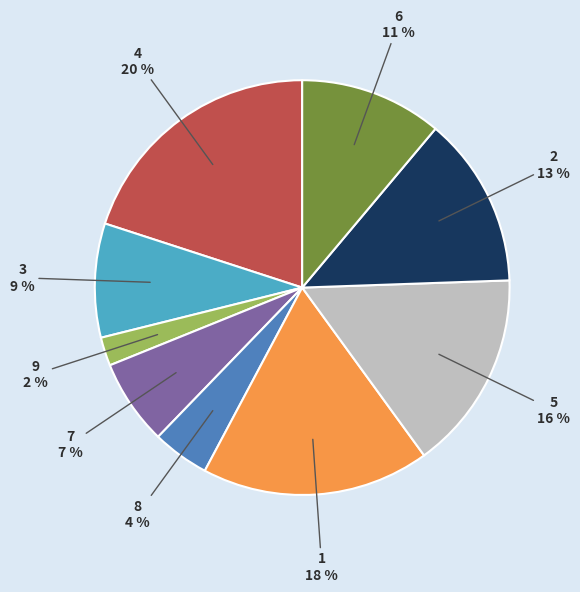

To the nearest percent, what is the combined percentage of 9 and 4?

22%